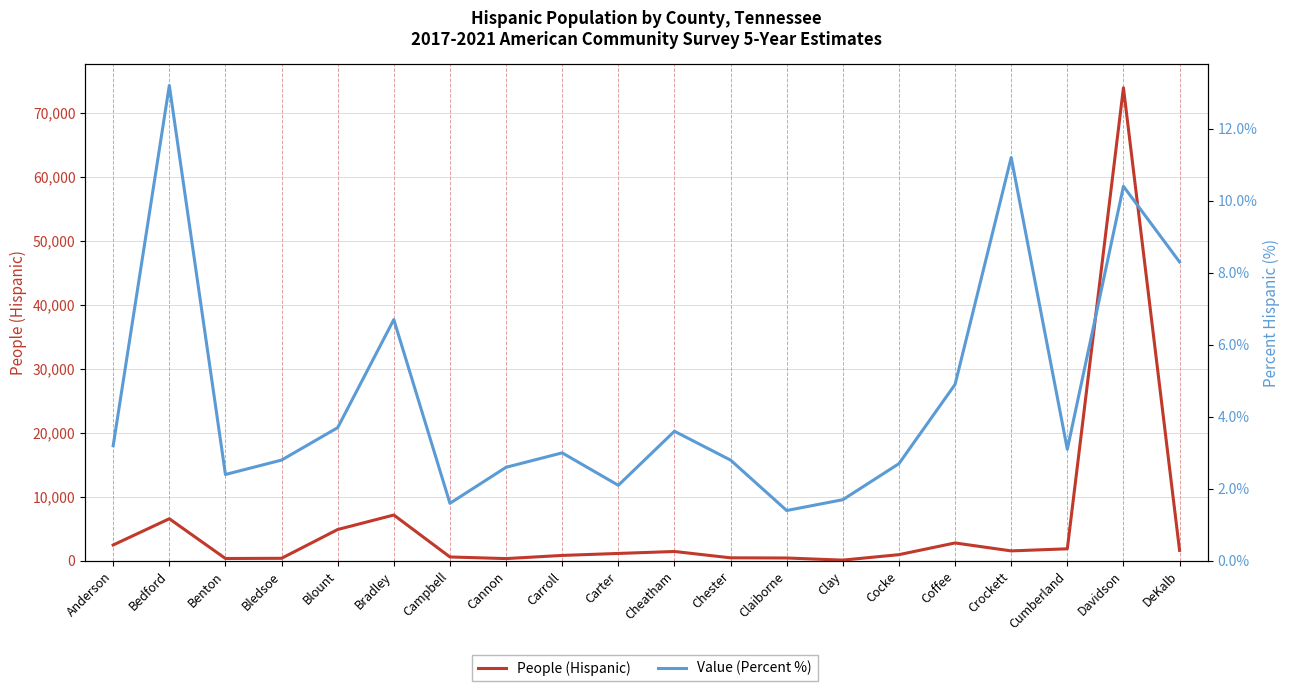

Reading right to left, extract all data points from this chart.

People (Hispanic): 1648.0	73908.0	1895.0	1569.0	2809.0	981.0	129.0	459.0	487.0	1477.0	1171.0	862.0	367.0	621.0	7174.0	4910.0	414.0	382.0	6591.0	2492.0
Value (Percent %): 8.3	10.4	3.1	11.2	4.9	2.7	1.7	1.4	2.8	3.6	2.1	3.0	2.6	1.6	6.7	3.7	2.8	2.4	13.2	3.2